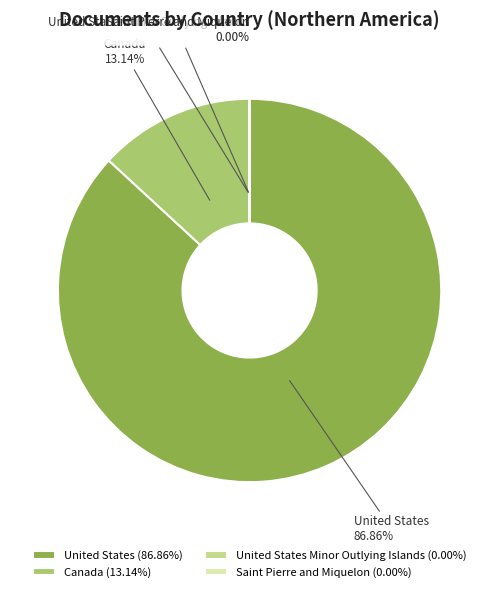

Between United States and Canada, which is larger?

United States